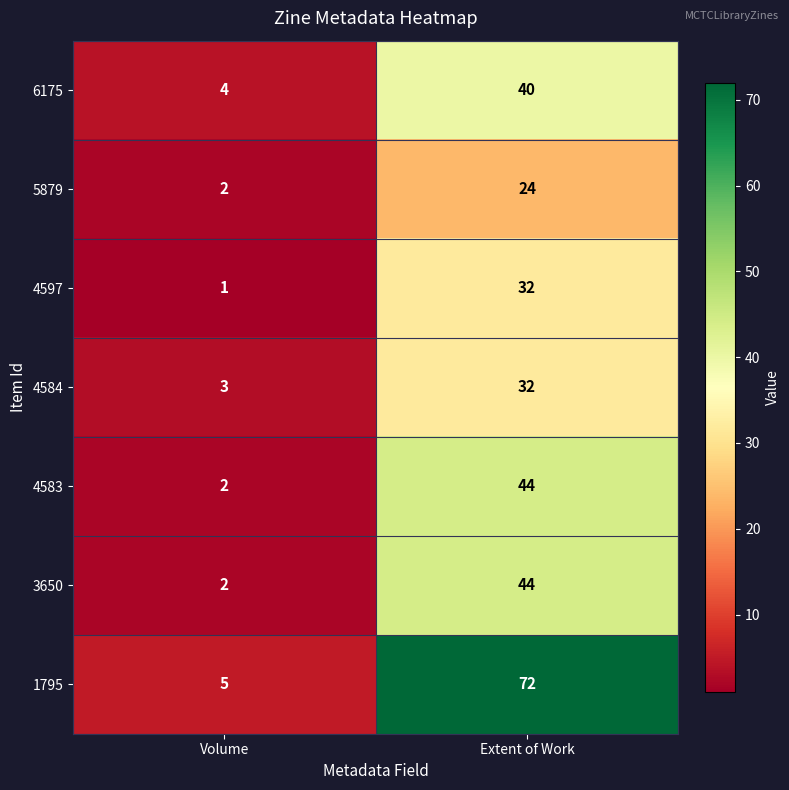

Which label corresponds to the smallest value in the chart?

Volume